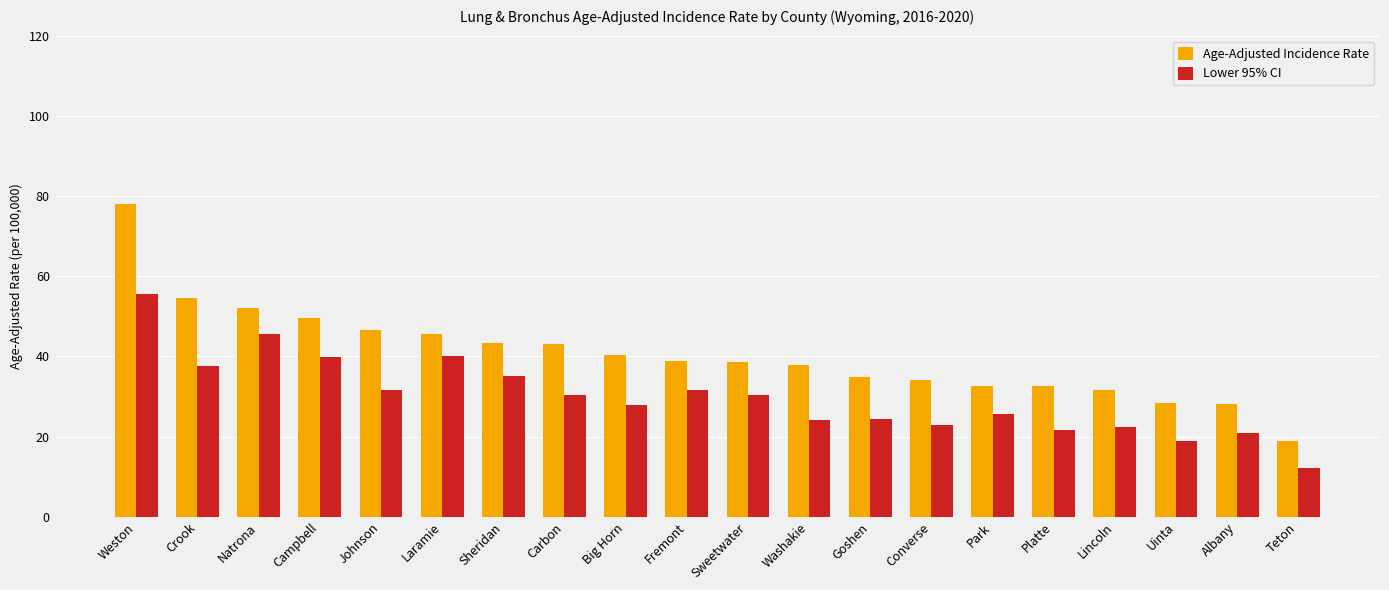

Are the bars horizontal?

No